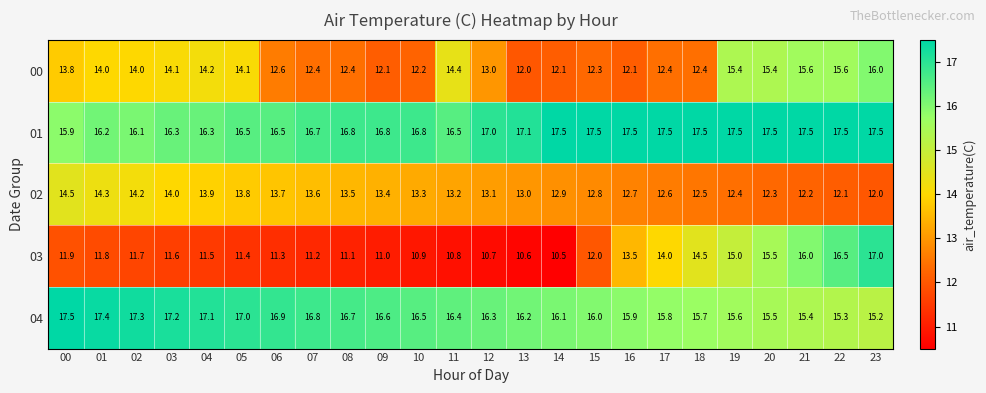

The value of 03 at 09 is 11.0. True or false?

True